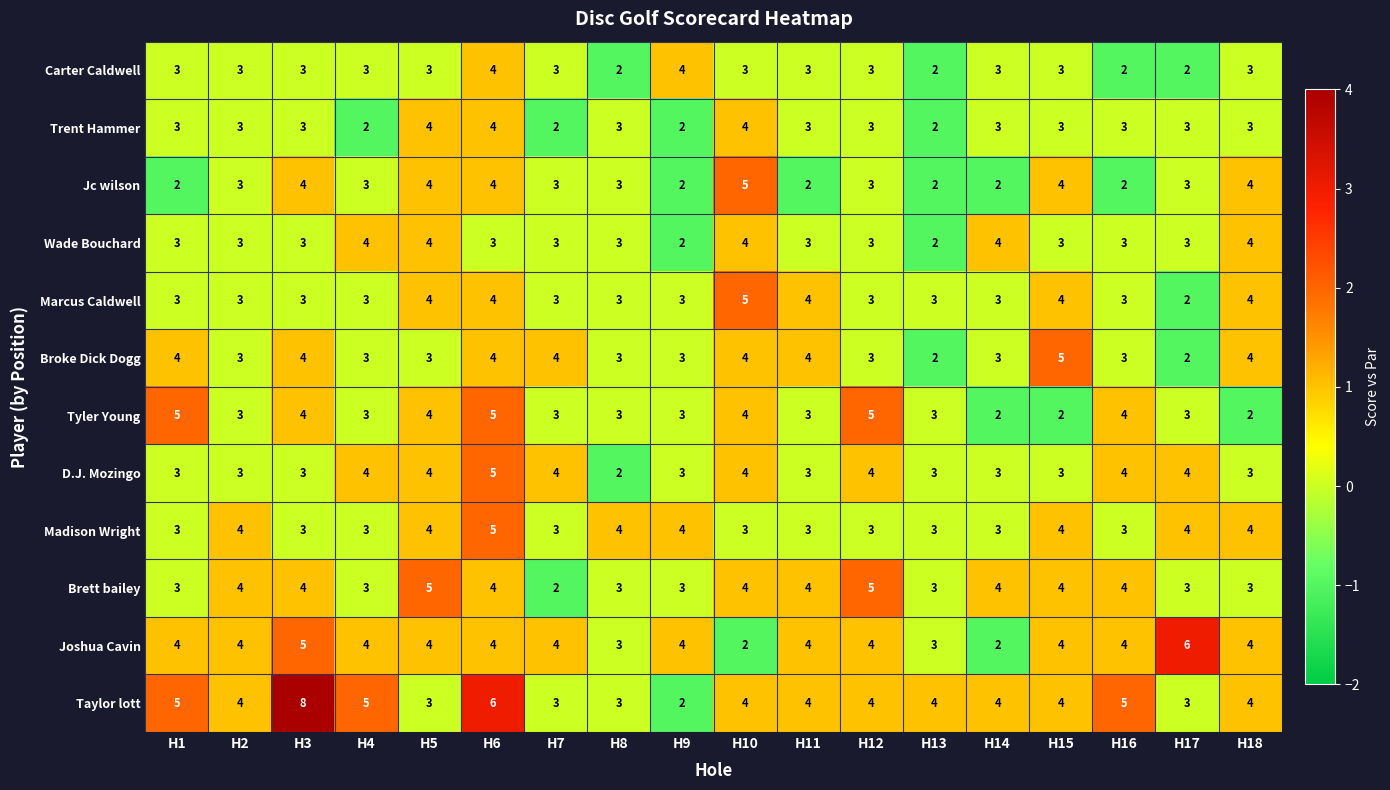

How many Tyler Young values are between 3 and 4?

12